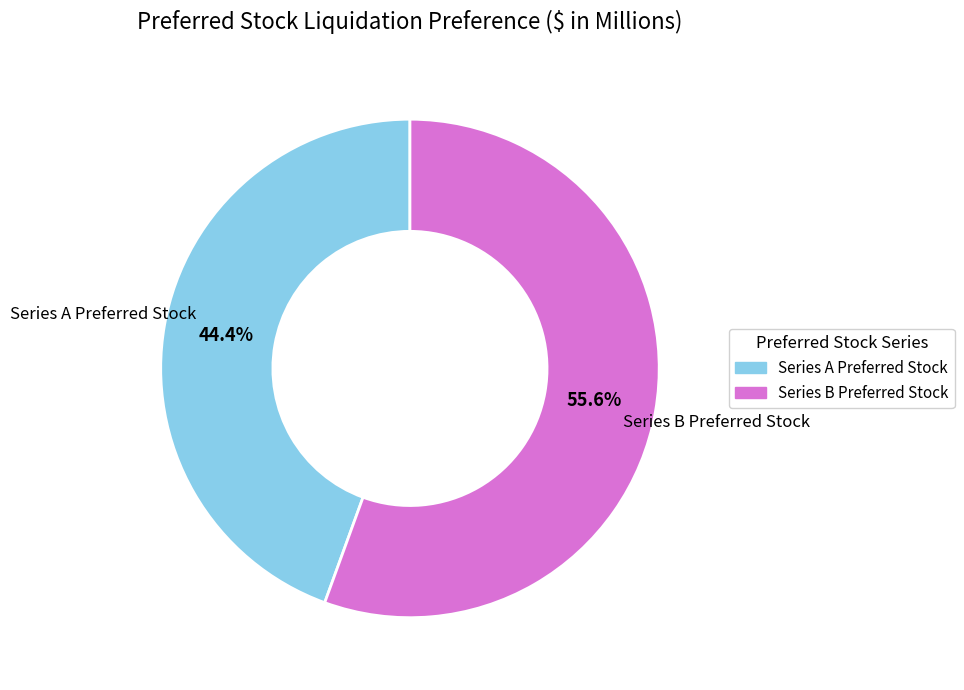

Approximately how many times larger is the value at Series A Preferred Stock compared to Series B Preferred Stock?

0.8